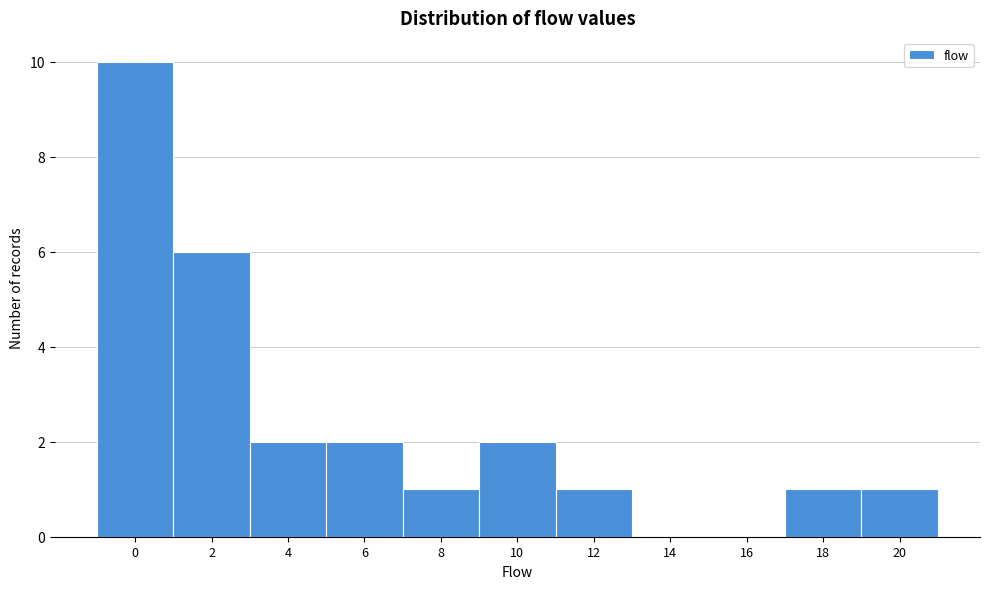

Reading right to left, extract all data points from this chart.

20=1	18=1	16=0	14=0	12=1	10=2	8=1	6=2	4=2	2=6	0=10